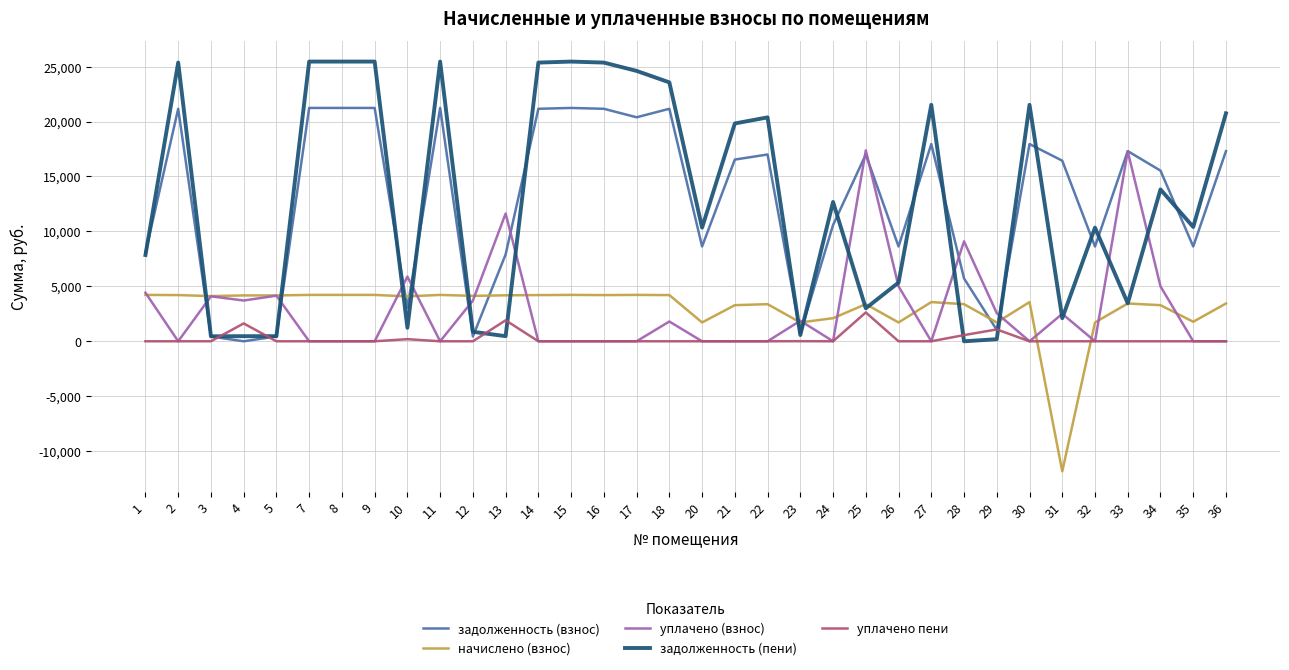

The value of уплачено (взнос) at 24 is -6555.8. True or false?

False